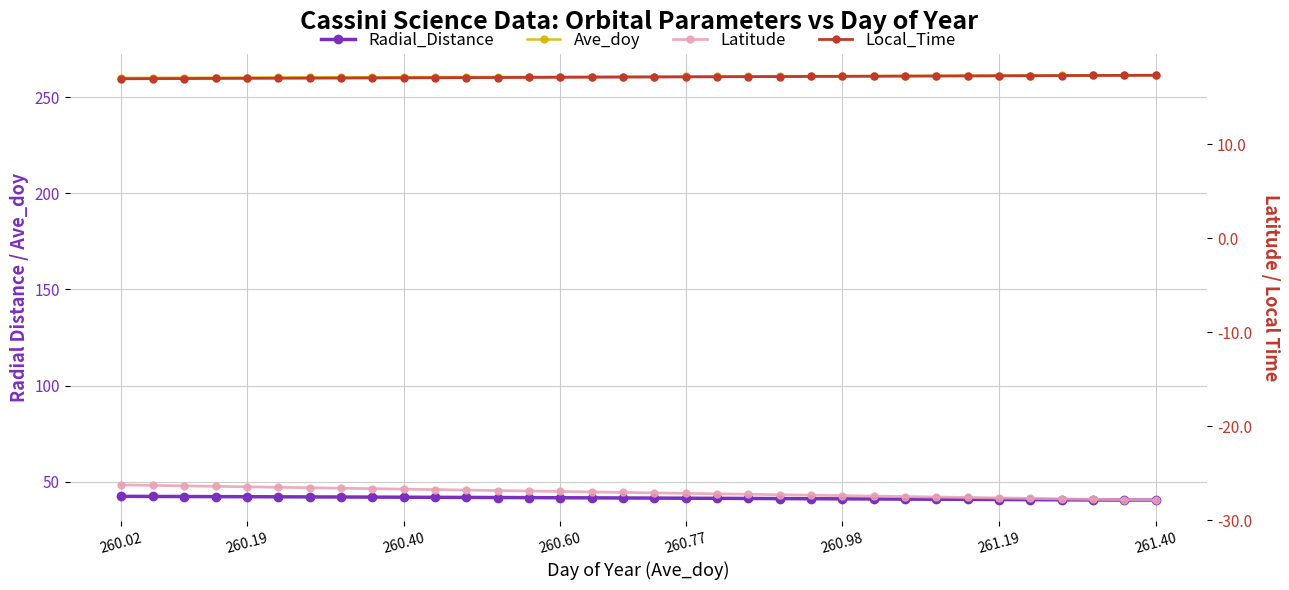

The value of Ave_doy at 10 is 461.5. True or false?

False